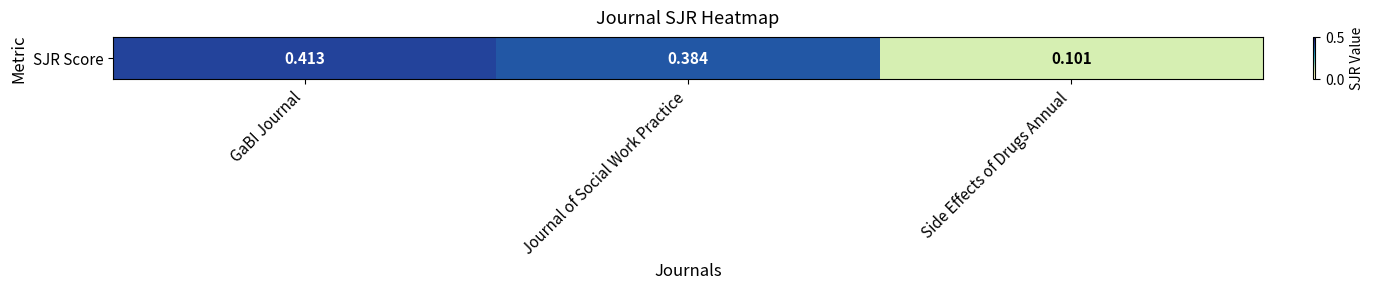

Reading left to right, what are all the values shown in this chart?

GaBI Journal=0.4	Journal of Social Work Practice=0.4	Side Effects of Drugs Annual=0.1